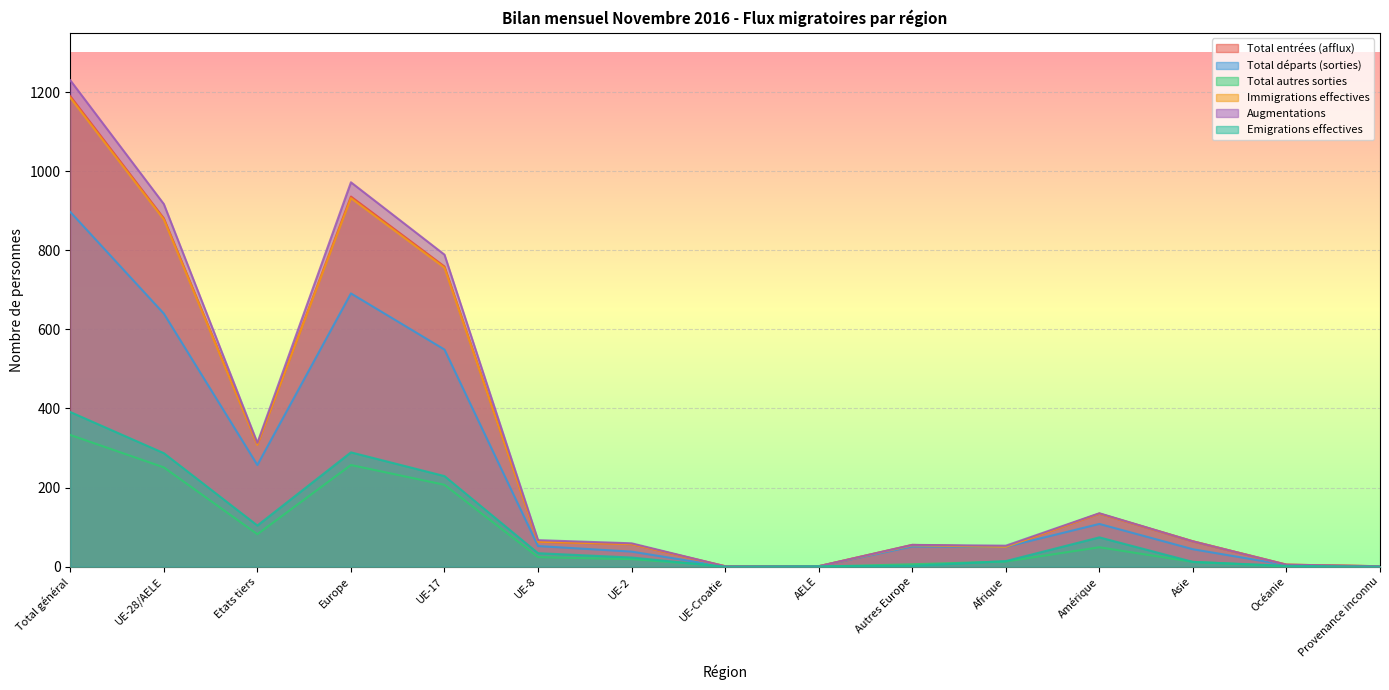

How many interior local valleys does the Emigrations effectives series have?

2